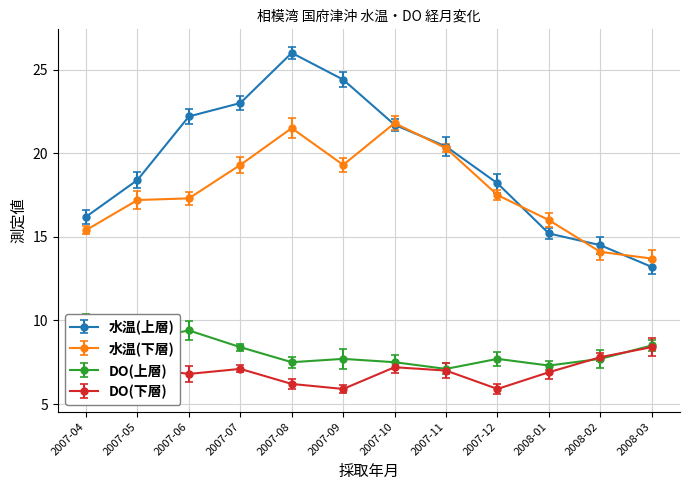

How many data points in DO(下層) are less than 7?

5